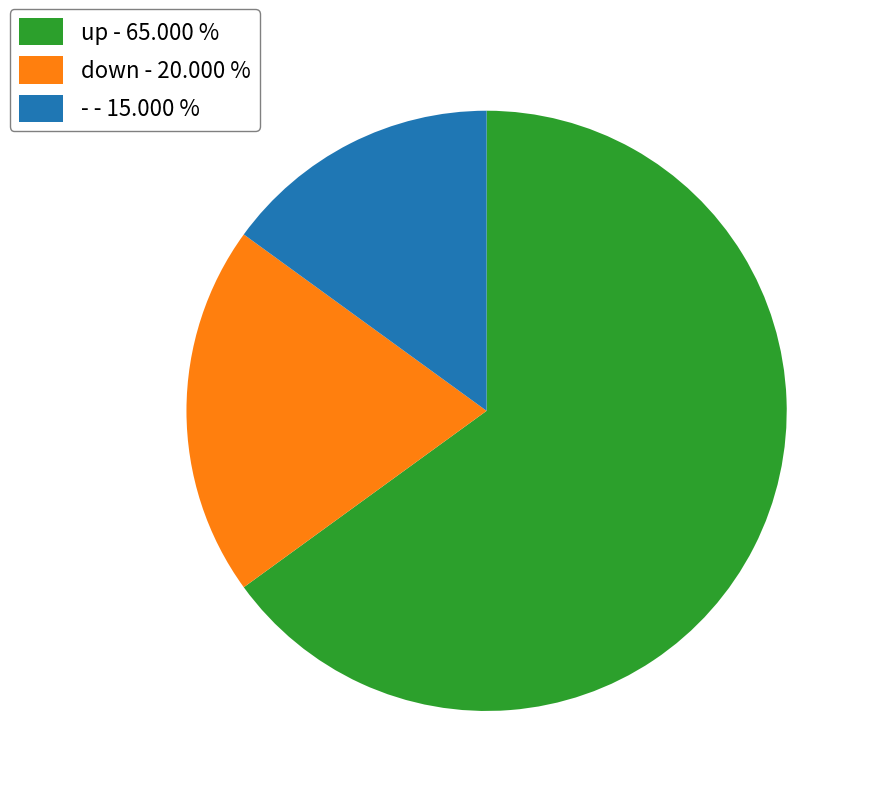

Does down - 20.000 % represent more than half of the total?

No